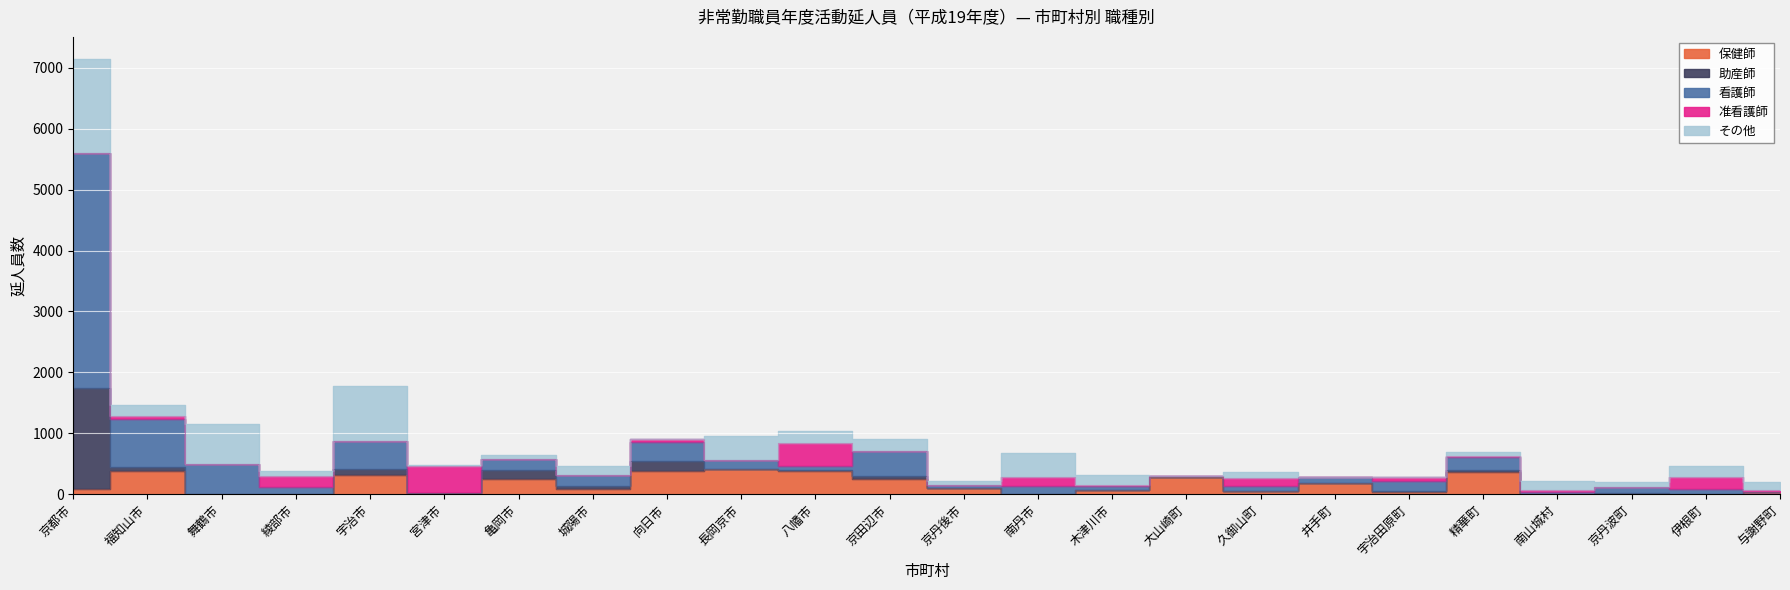

The 准看護師 series shows 54 at 宇治田原町. True or false?

True